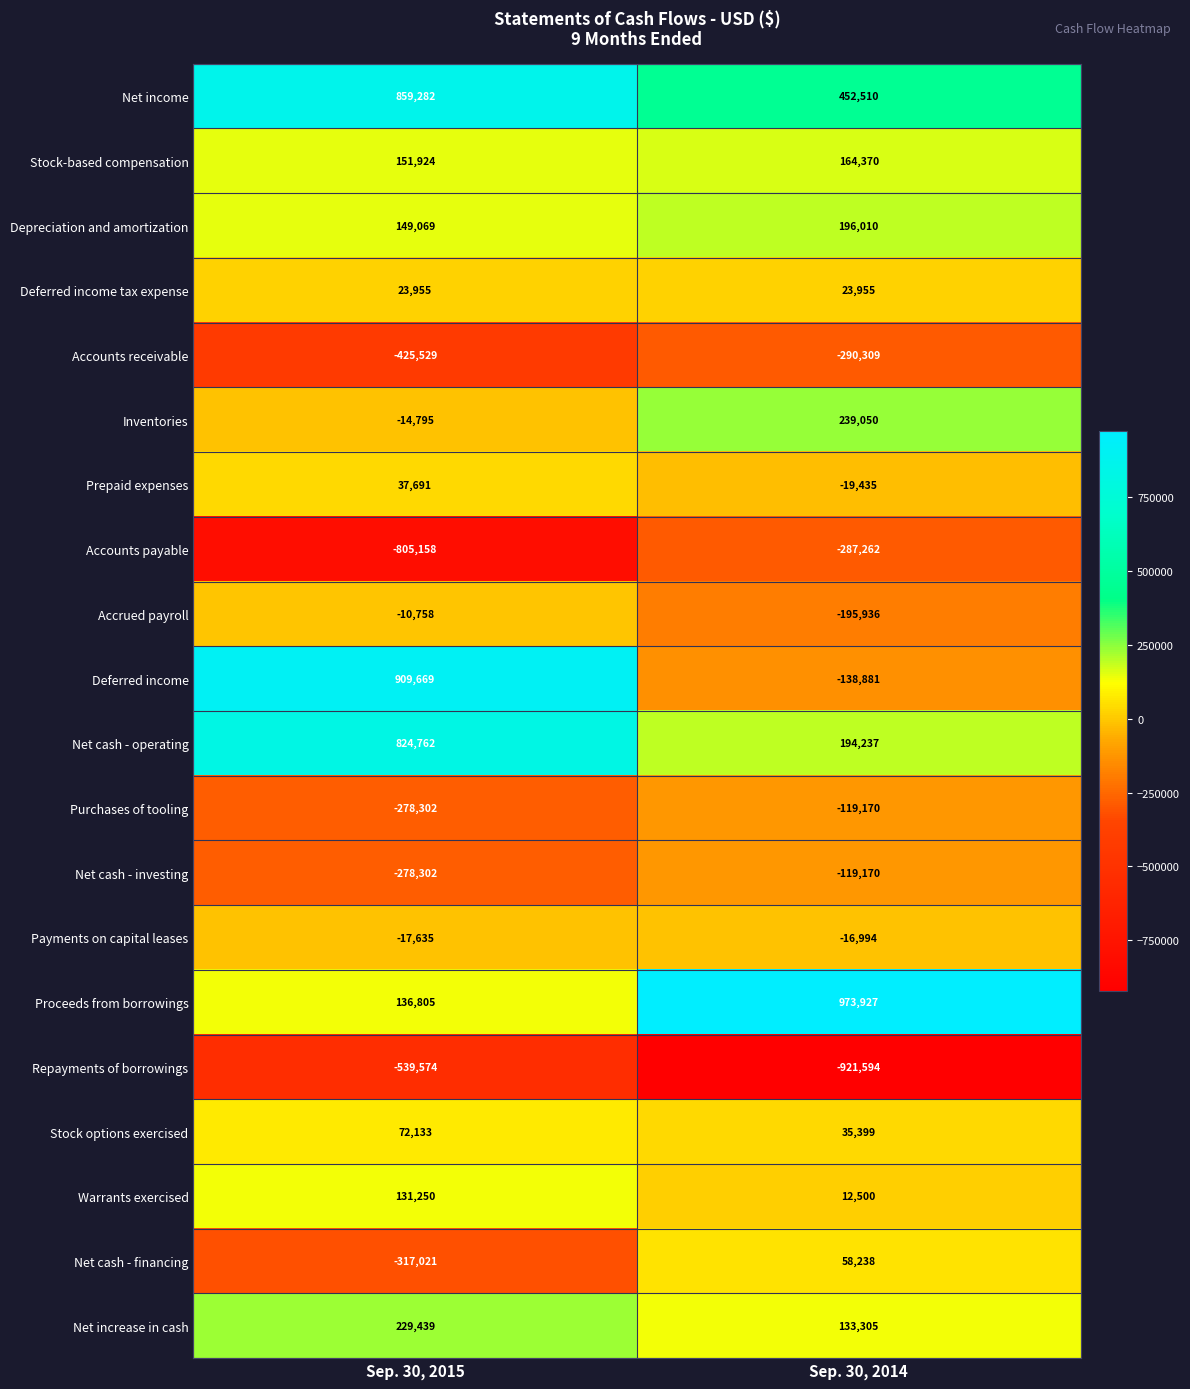

At which label is Inventories closest to 112127?

Sep. 30, 2015